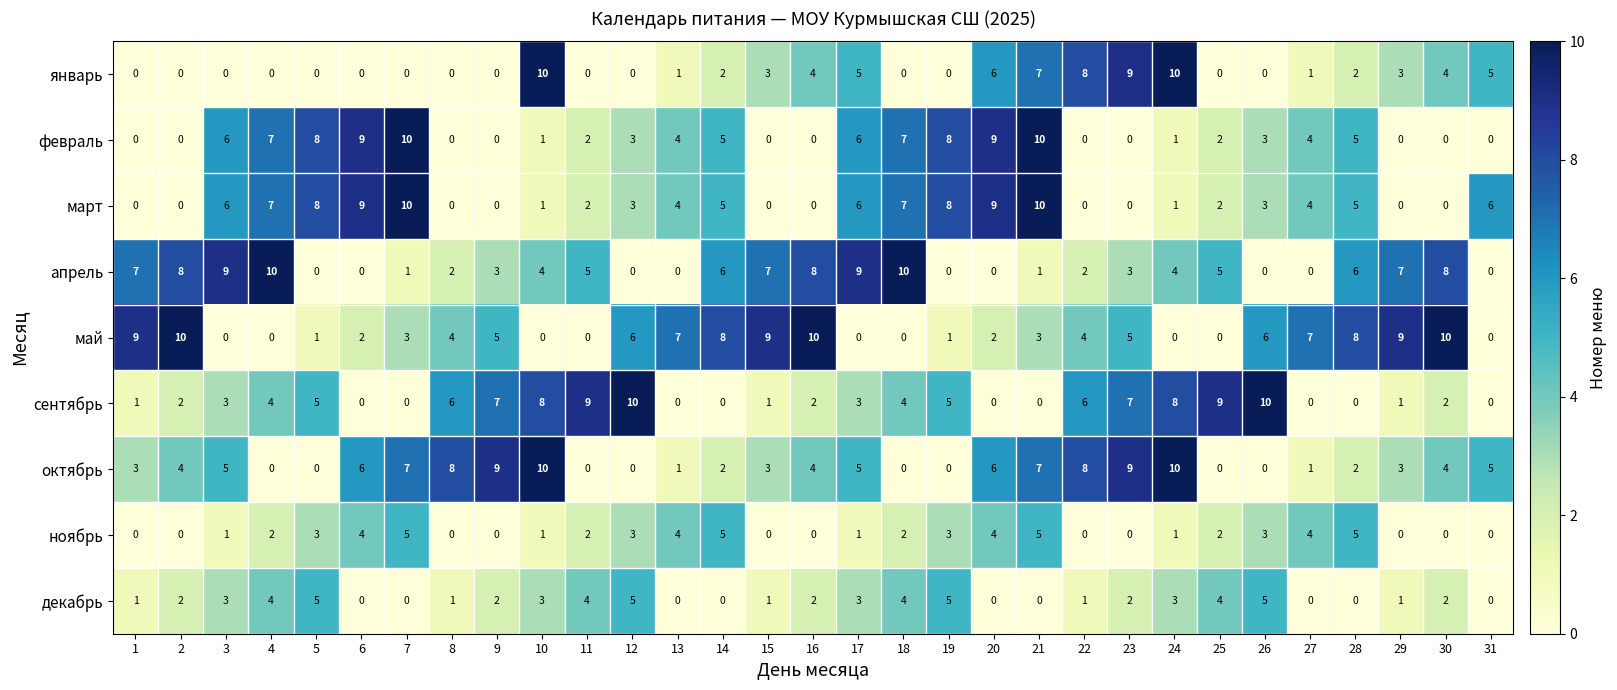

What is the difference between the highest and lowest values at 26?

10